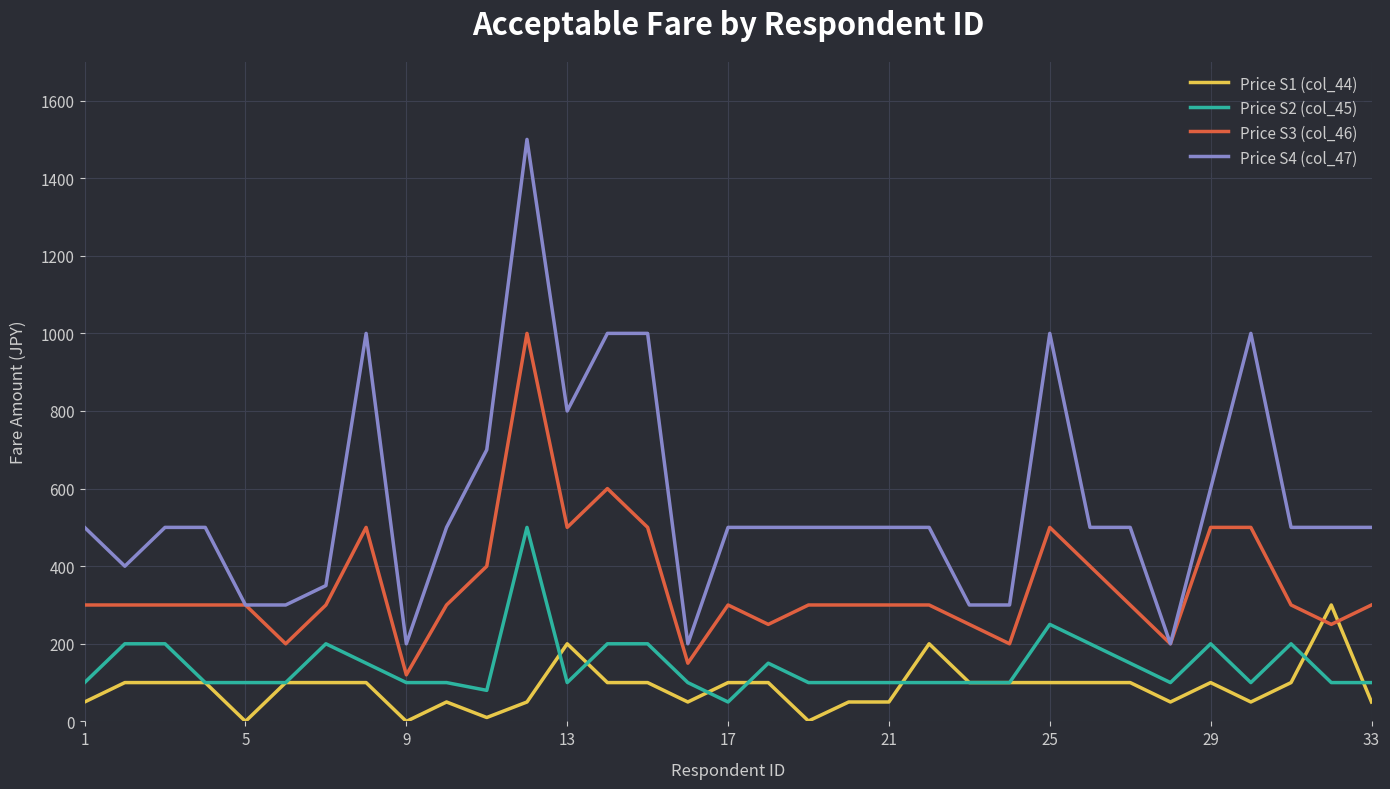

List the series in order of their peak value, highest first.

Price S4 (col_47), Price S3 (col_46), Price S2 (col_45), Price S1 (col_44)